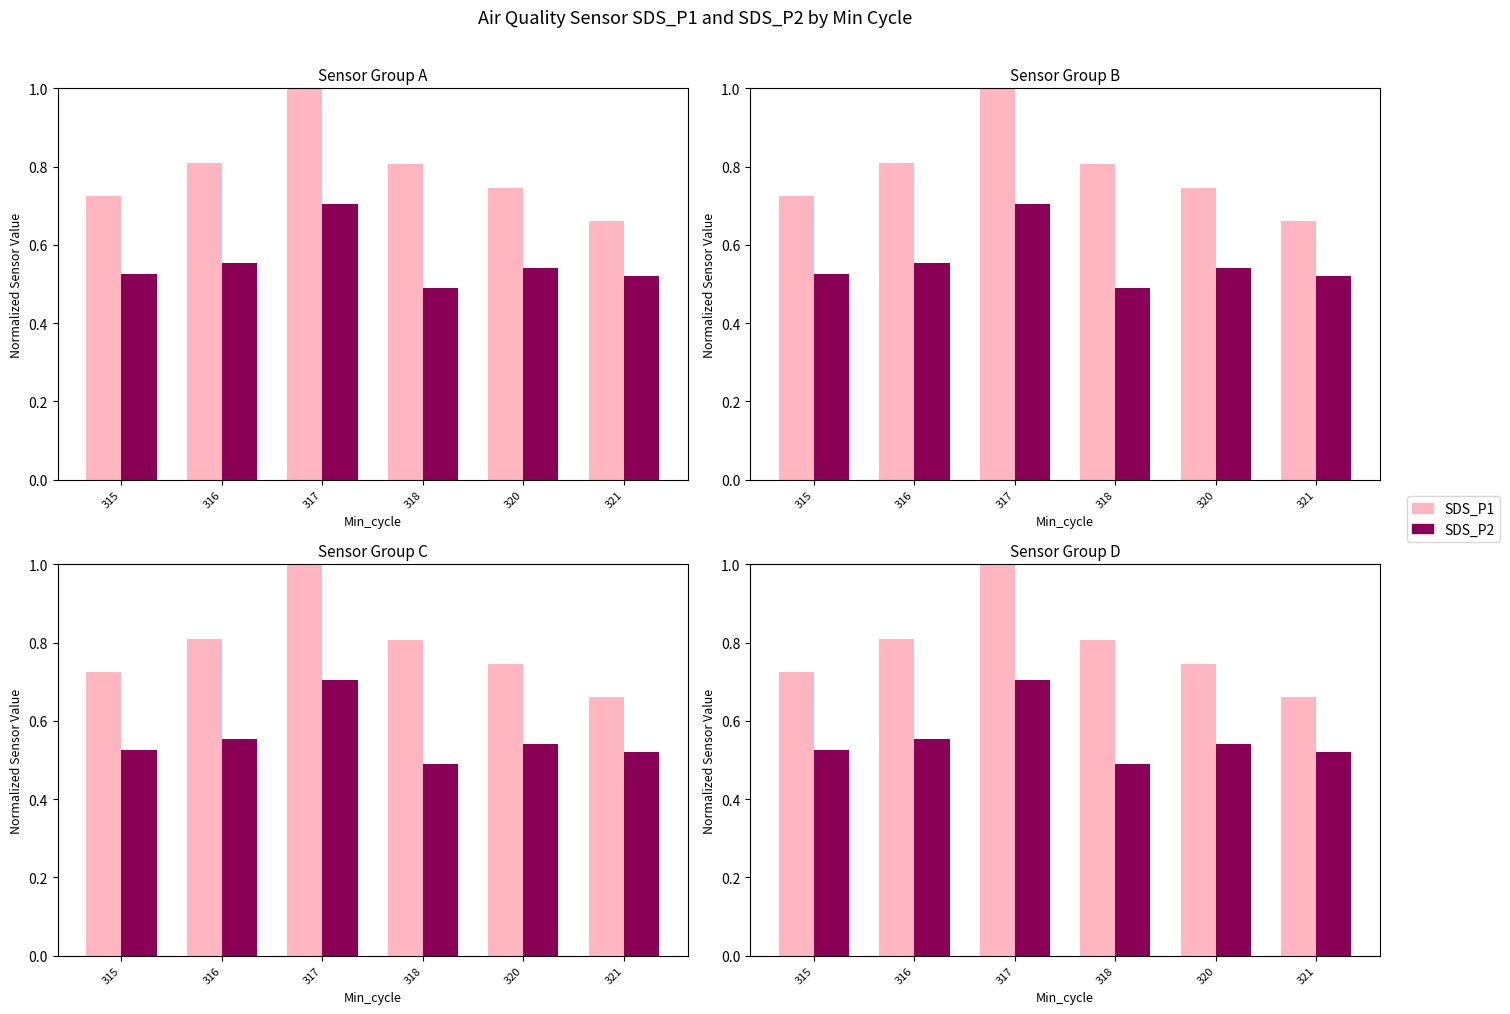

Reading left to right, list all the values displayed in this chart.

SDS_P1: 315=0.7	316=0.8	317=1.0	318=0.8	320=0.7	321=0.7
SDS_P2: 315=0.5	316=0.6	317=0.7	318=0.5	320=0.5	321=0.5